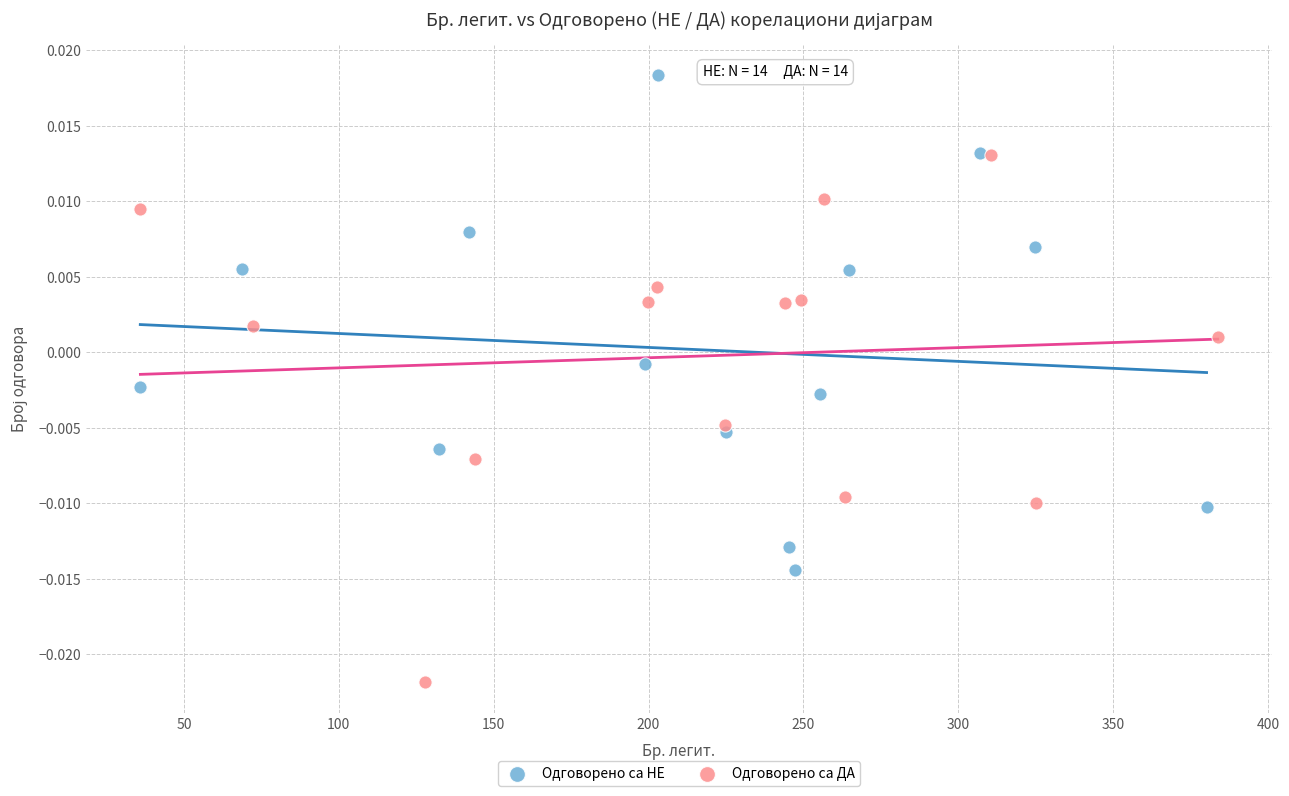

Which series contains the lowest Y value?

Одговорено са ДА